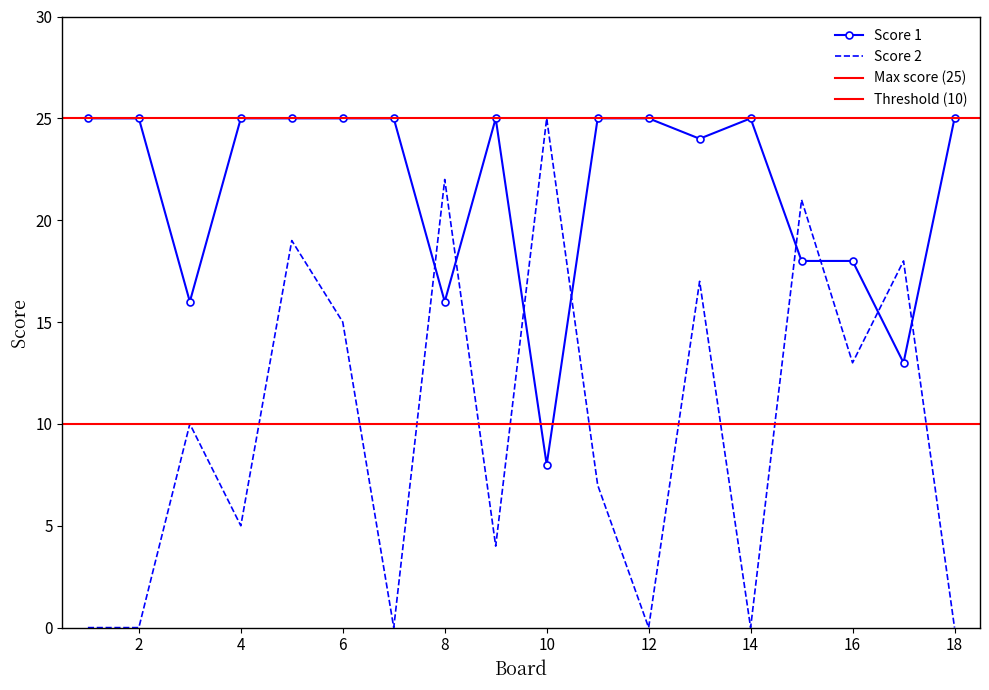

Is it true that Score 2 equals 15 at 3?

False